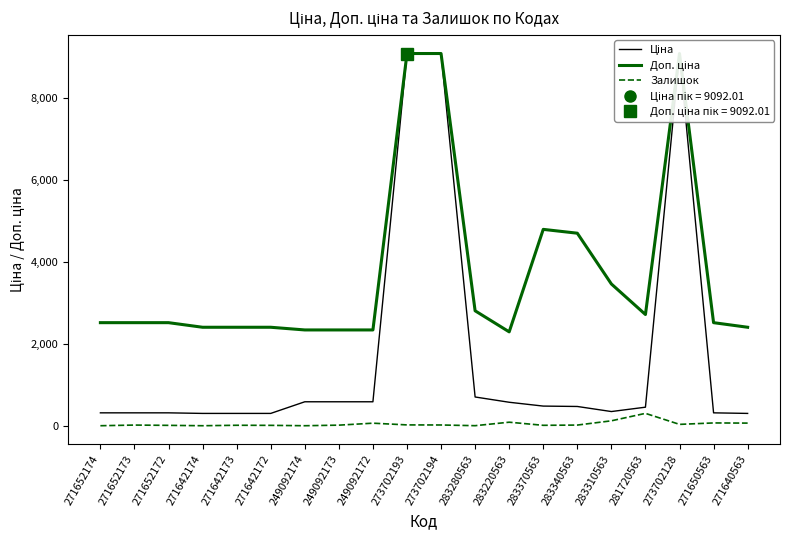

Does the chart display data point markers on the line(s)?

No